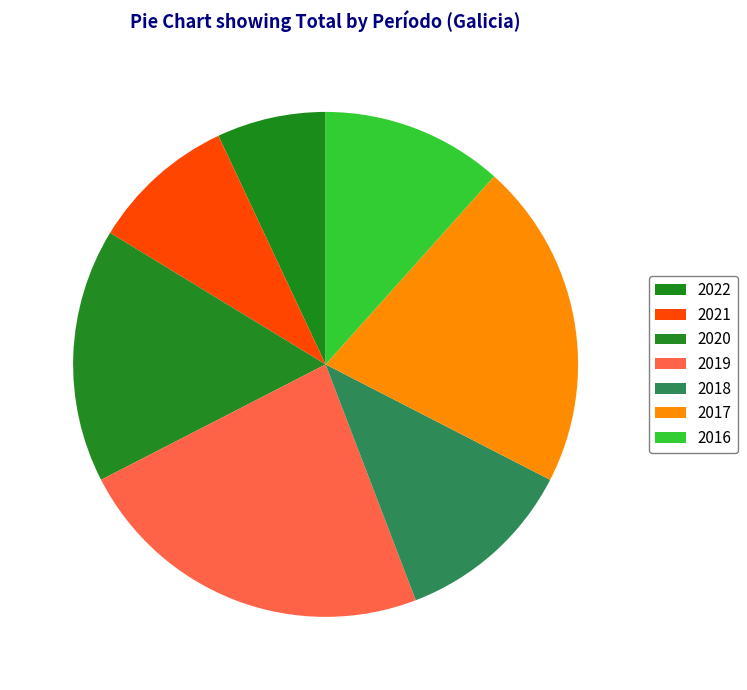

How many segments does this pie chart have?

7